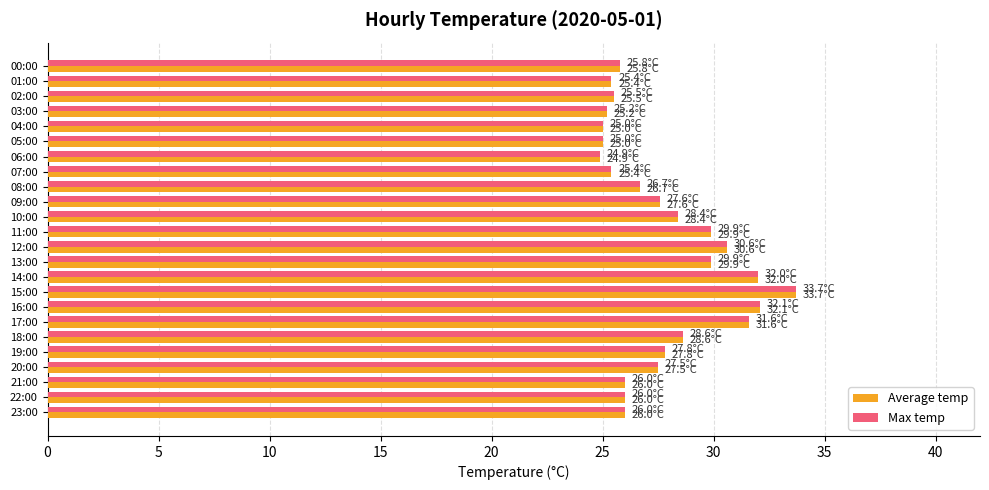

What is the maximum value shown in the chart?

33.7